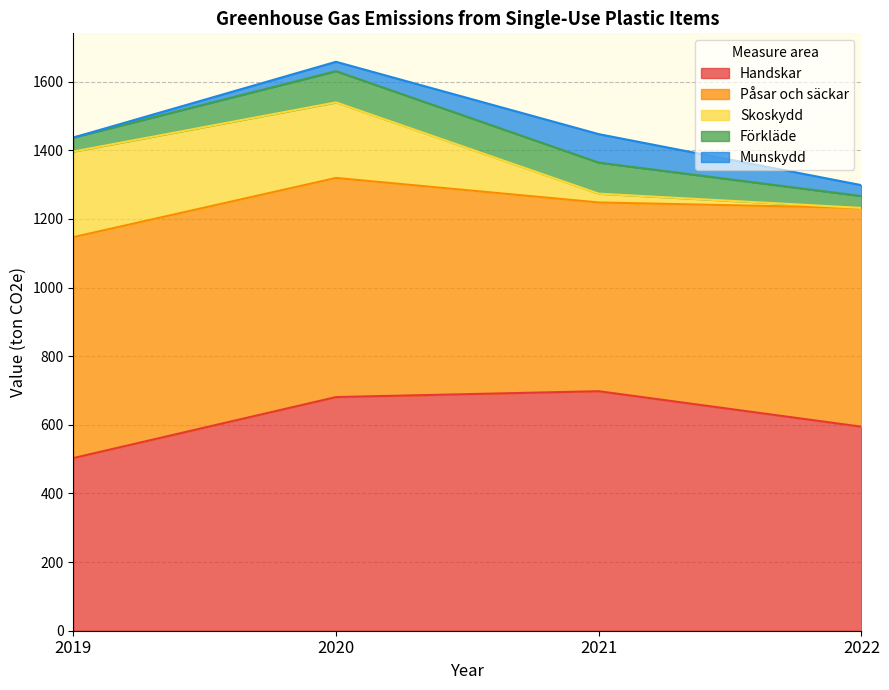

Which label corresponds to the smallest value in the chart?

2022